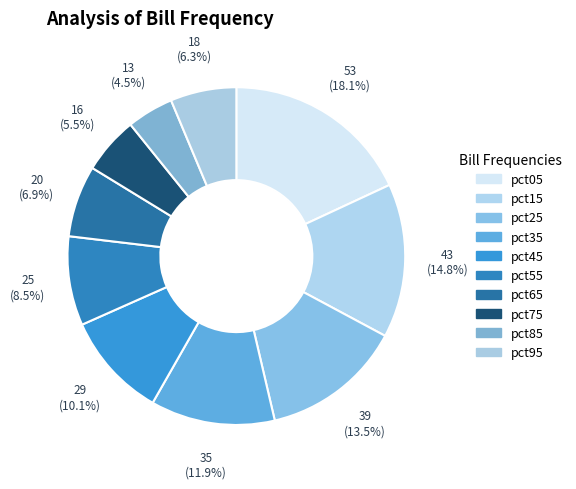

To the nearest percent, what is the average slice percentage?

10%